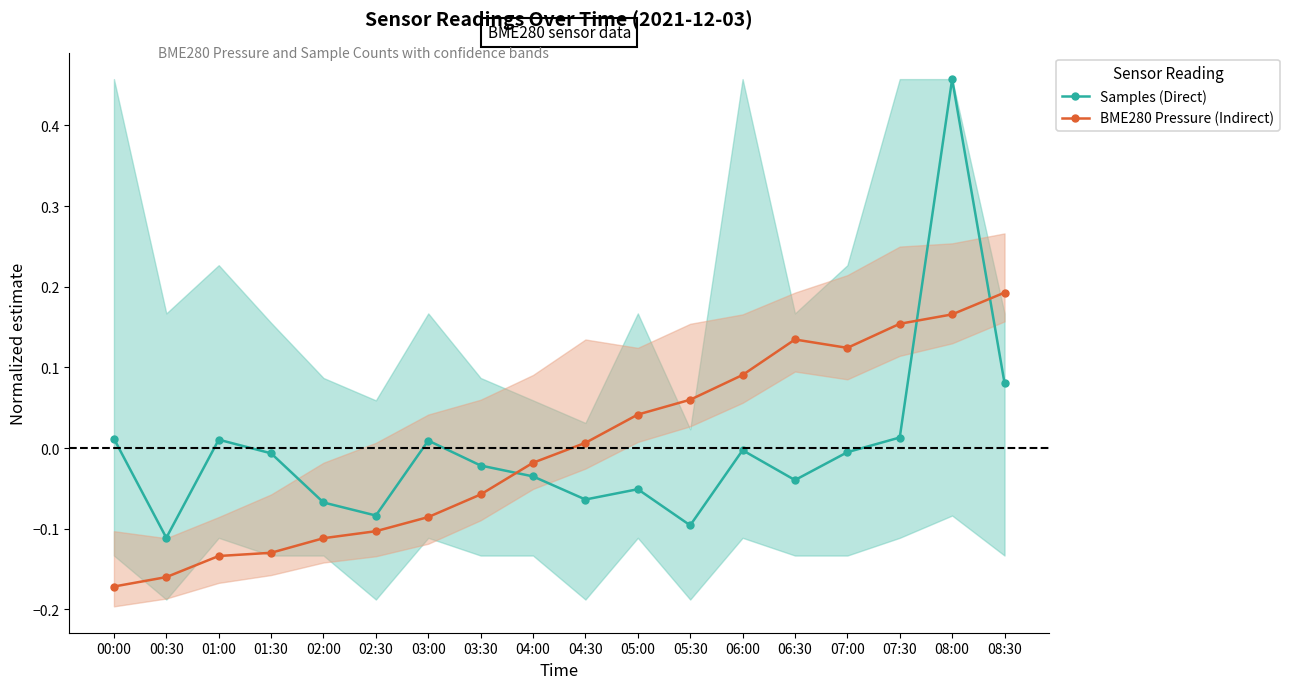

The BME280 Pressure (Indirect) series shows 0.0 at 04:30. True or false?

False